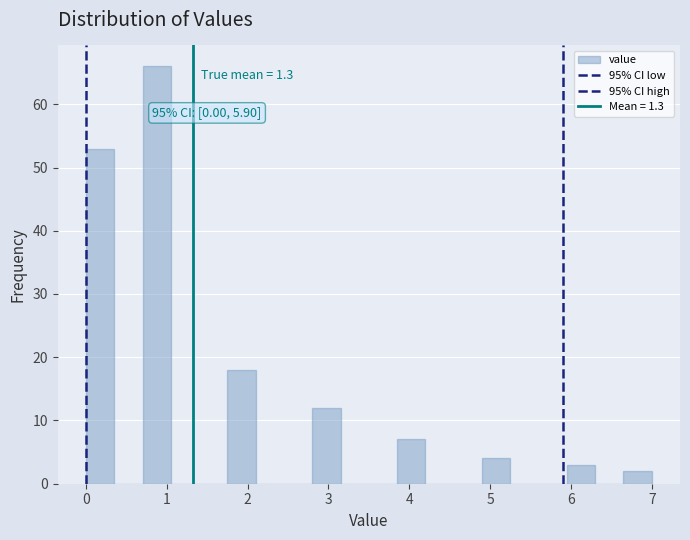

Around what value on the x-axis is the tallest bar? Give the approximate position of its centre, as read against the axis.

0.9